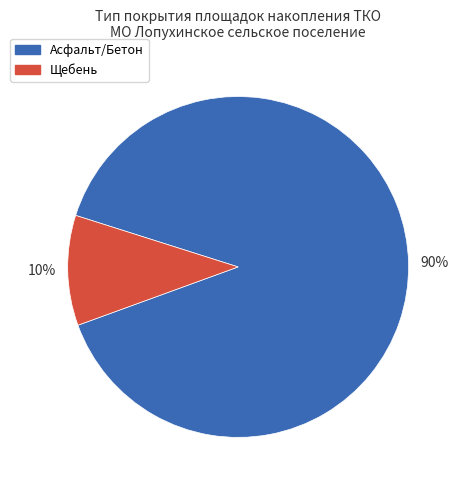

How many segments does this pie chart have?

2